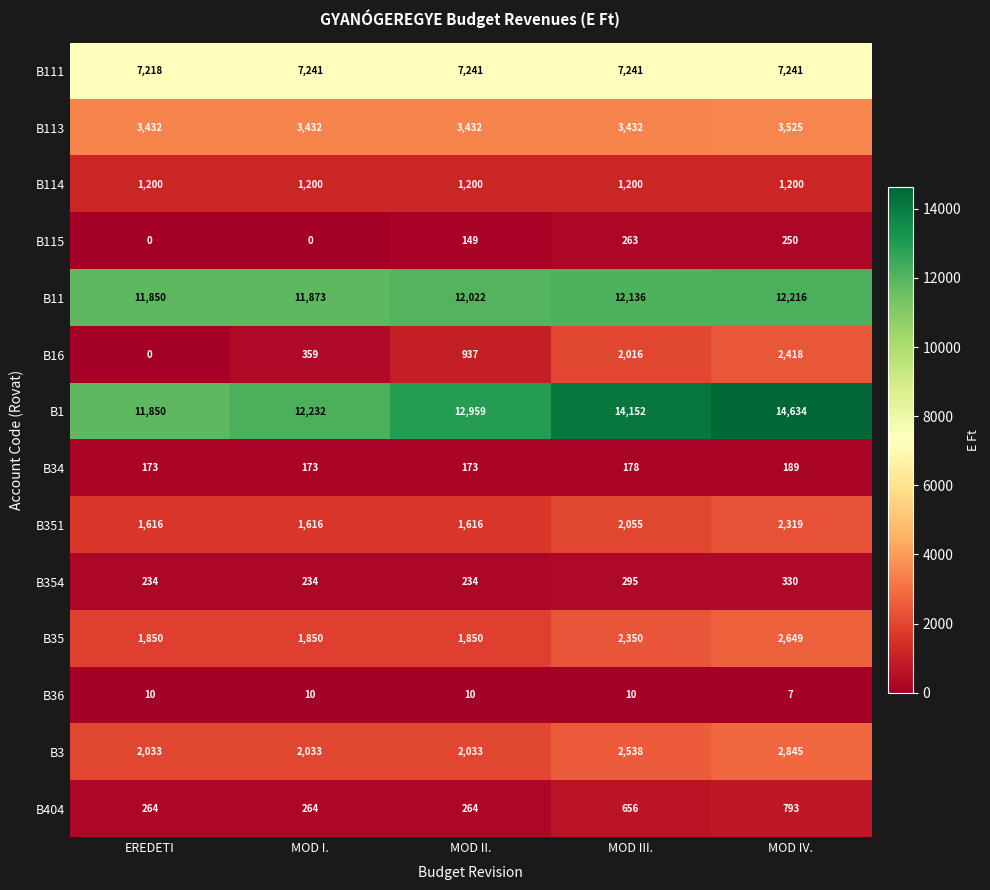

Where is B36 nearest to the value 8?

MOD IV.